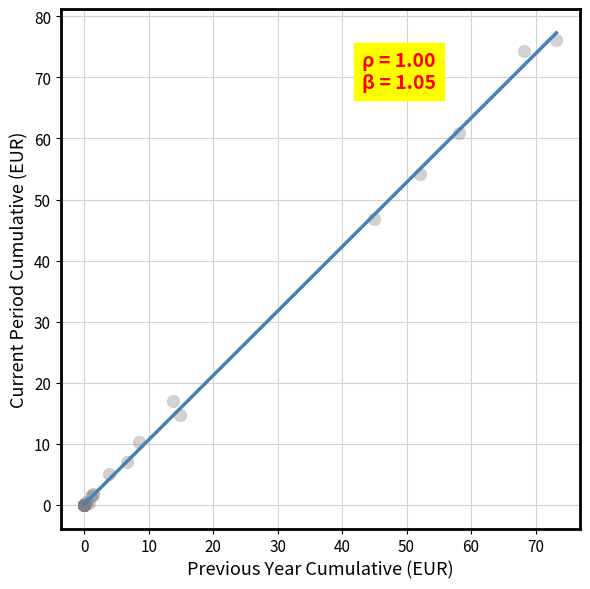

What Y value in the scatter plot is closest to 38?

46.8